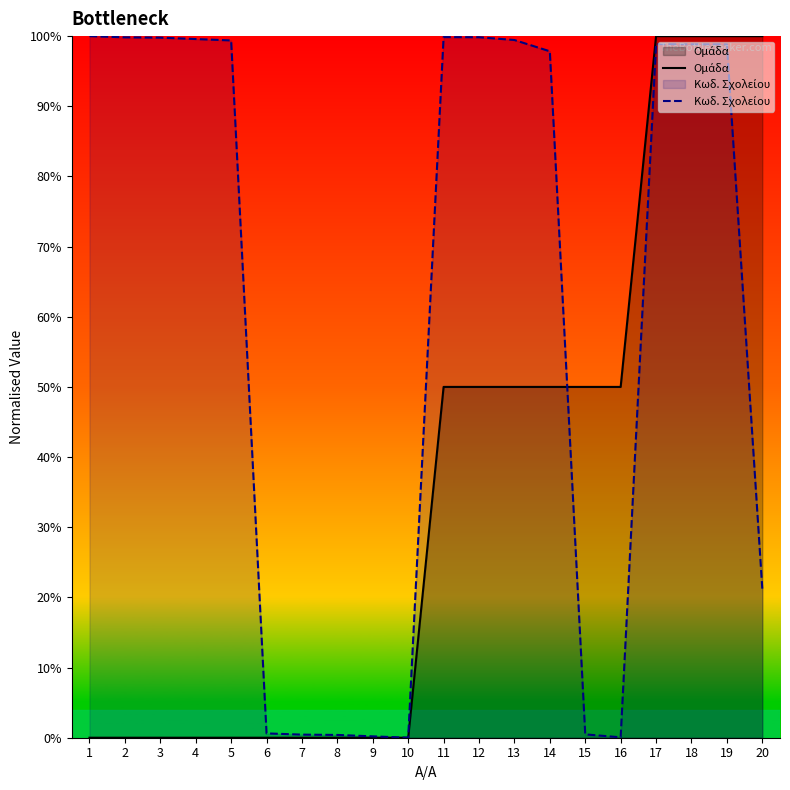

Reading left to right, transcribe all the data shown in this chart.

Ομάδα: 1=0.0	2=0.0	3=0.0	4=0.0	5=0.0	6=0.0	7=0.0	8=0.0	9=0.0	10=0.0	11=50.0	12=50.0	13=50.0	14=50.0	15=50.0	16=50.0	17=100.0	18=100.0	19=100.0	20=100.0
Κωδ. Σχολείου: 1=100.0	2=99.8	3=99.8	4=99.6	5=99.4	6=0.6	7=0.4	8=0.4	9=0.2	10=0.0	11=99.9	12=99.8	13=99.4	14=97.8	15=0.5	16=0.1	17=98.9	18=98.8	19=98.8	20=21.2